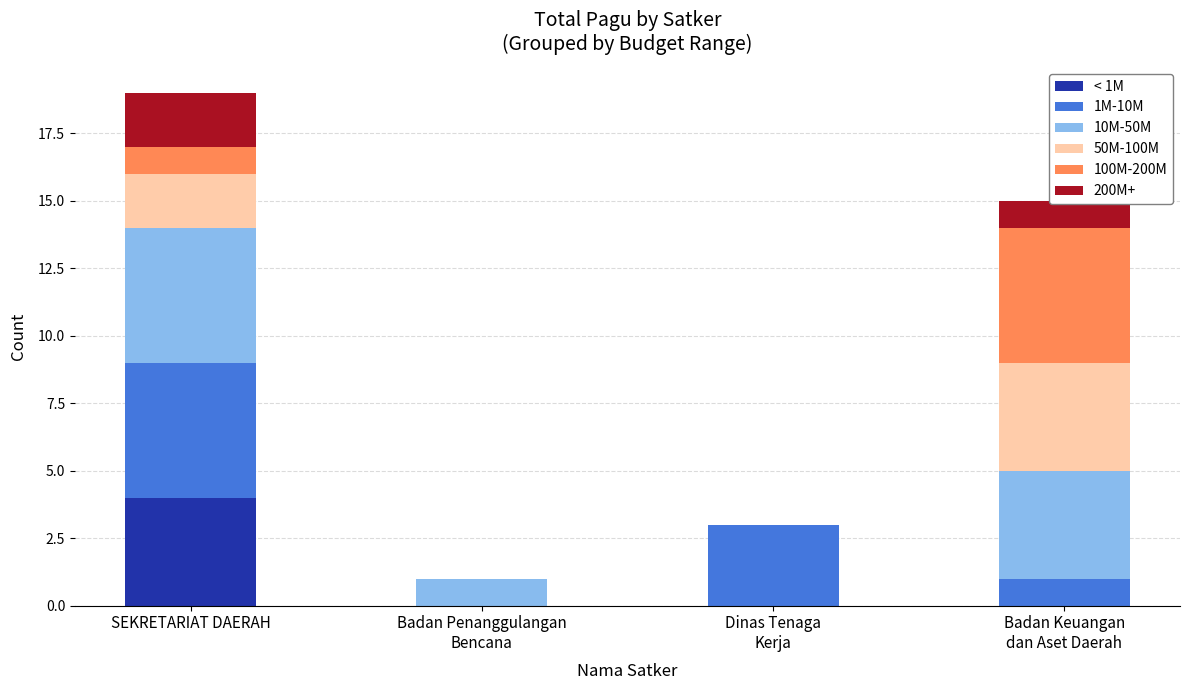

At which label does < 1M reach its peak?

SEKRETARIAT DAERAH